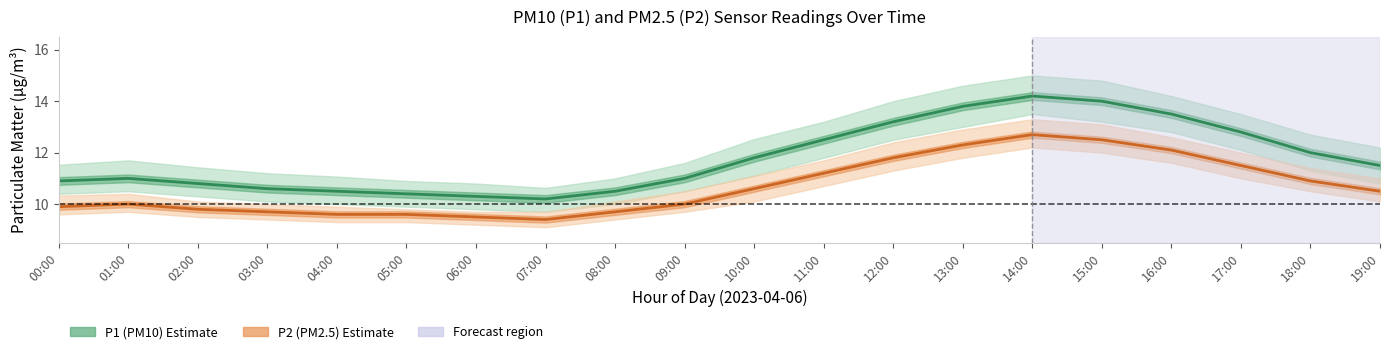

The P1 (PM10) series shows 12.8 at 17:00. True or false?

True